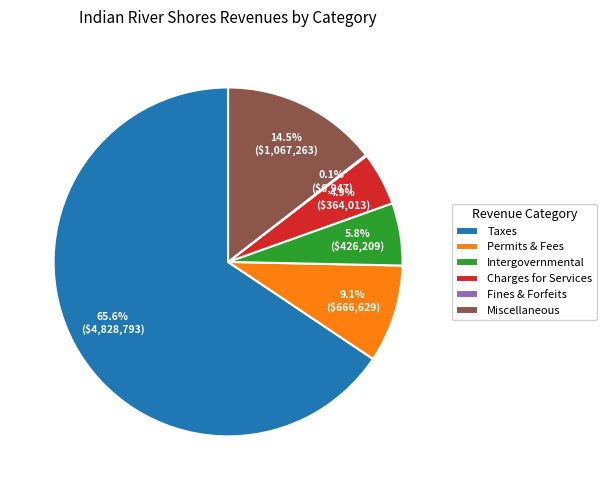

Which category accounts for the majority?

Taxes